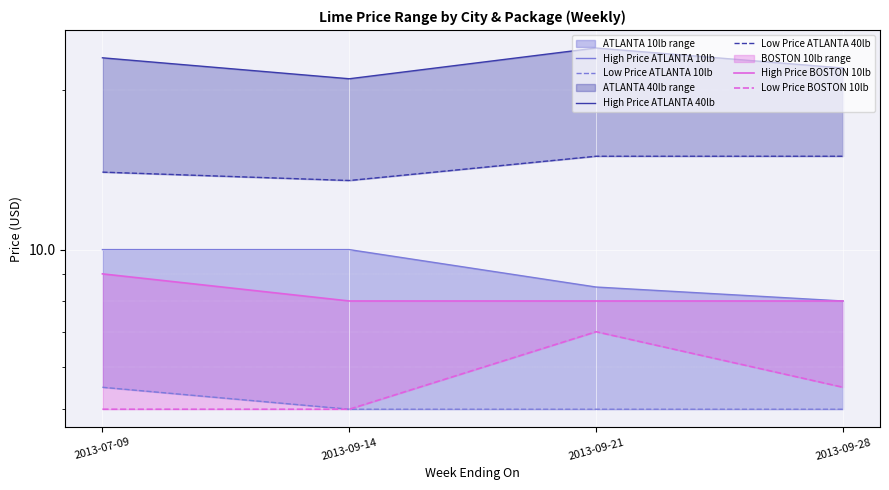

The Low Price ATLANTA 10lb series shows 5.0 at 2013-09-14. True or false?

True